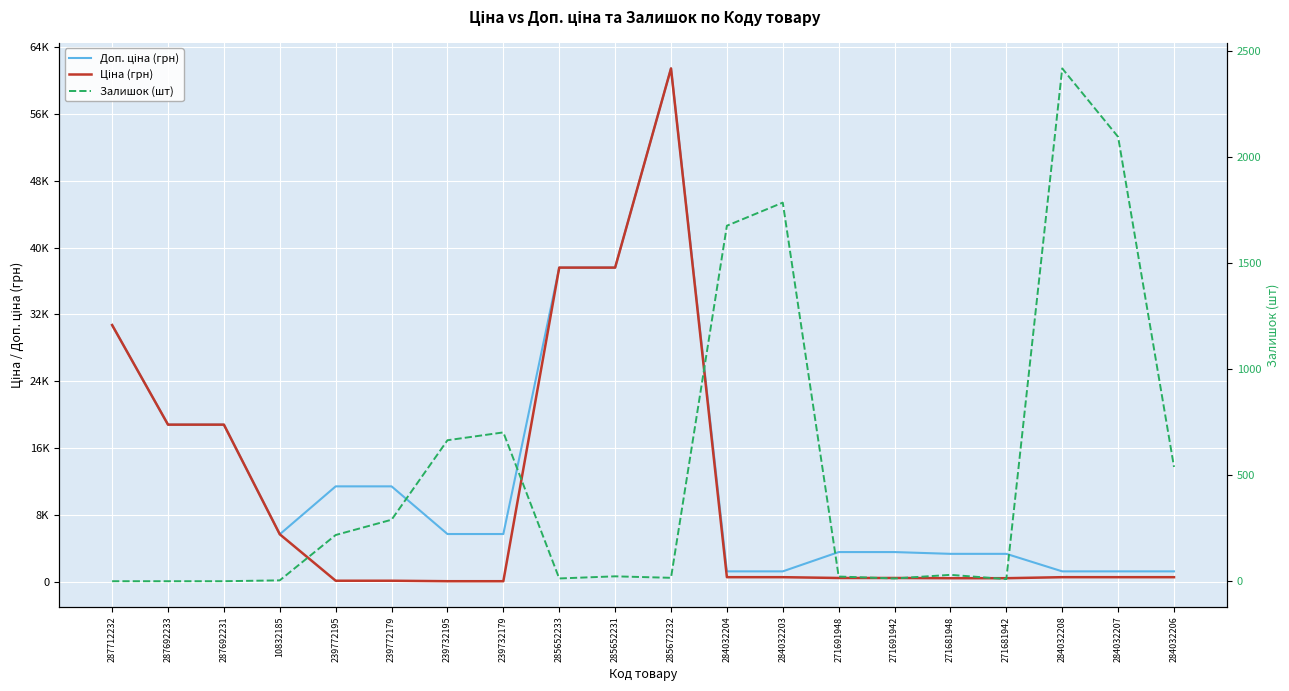

Reading left to right, what are all the values shown in this chart?

Доп. ціна (грн): 287712232=30717.1	287692233=18796.8	287692231=18796.8	10832185=5673.8	239772195=11410.0	239772179=11410.0	239732195=5705.0	239732179=5705.0	285652233=37593.6	285652231=37593.6	285672232=61434.3	284032204=1235.4	284032203=1235.4	271691948=3545.0	271691942=3545.0	271681948=3332.5	271681942=3332.5	284032208=1235.4	284032207=1235.4	284032206=1235.4
Ціна (грн): 287712232=30717.1	287692233=18796.8	287692231=18796.8	10832185=5673.8	239772195=114.1	239772179=114.1	239732195=57.0	239732179=57.0	285652233=37593.6	285652231=37593.6	285672232=61434.3	284032204=539.0	284032203=539.0	271691948=443.1	271691942=443.1	271681948=416.6	271681942=416.6	284032208=539.0	284032207=539.0	284032206=539.0
Залишок (шт): 287712232=0.0	287692233=0.0	287692231=0.0	10832185=4.0	239772195=218.0	239772179=290.0	239732195=665.0	239732179=702.0	285652233=13.0	285652231=23.0	285672232=16.0	284032204=1677.0	284032203=1786.0	271691948=22.0	271691942=13.0	271681948=30.0	271681942=10.0	284032208=2419.0	284032207=2096.0	284032206=539.0